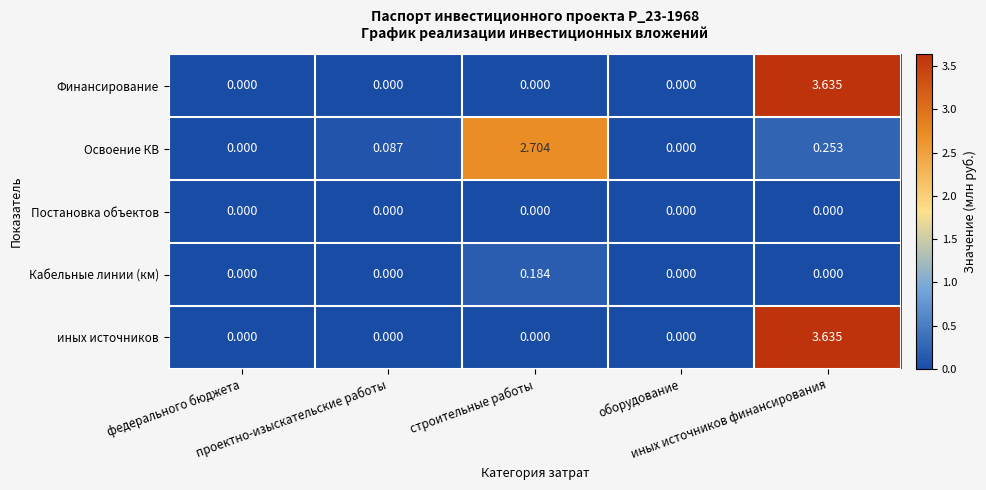

Reading left to right, transcribe all the data shown in this chart.

Финансирование: федерального бюджета=0.0	проектно-изыскательские работы=0.0	строительные работы=0.0	оборудование=0.0	иных источников финансирования=3.6
Освоение КВ: федерального бюджета=0.0	проектно-изыскательские работы=0.1	строительные работы=2.7	оборудование=0.0	иных источников финансирования=0.3
Постановка объектов: федерального бюджета=0.0	проектно-изыскательские работы=0.0	строительные работы=0.0	оборудование=0.0	иных источников финансирования=0.0
Кабельные линии (км): федерального бюджета=0.0	проектно-изыскательские работы=0.0	строительные работы=0.2	оборудование=0.0	иных источников финансирования=0.0
иных источников: федерального бюджета=0.0	проектно-изыскательские работы=0.0	строительные работы=0.0	оборудование=0.0	иных источников финансирования=3.6